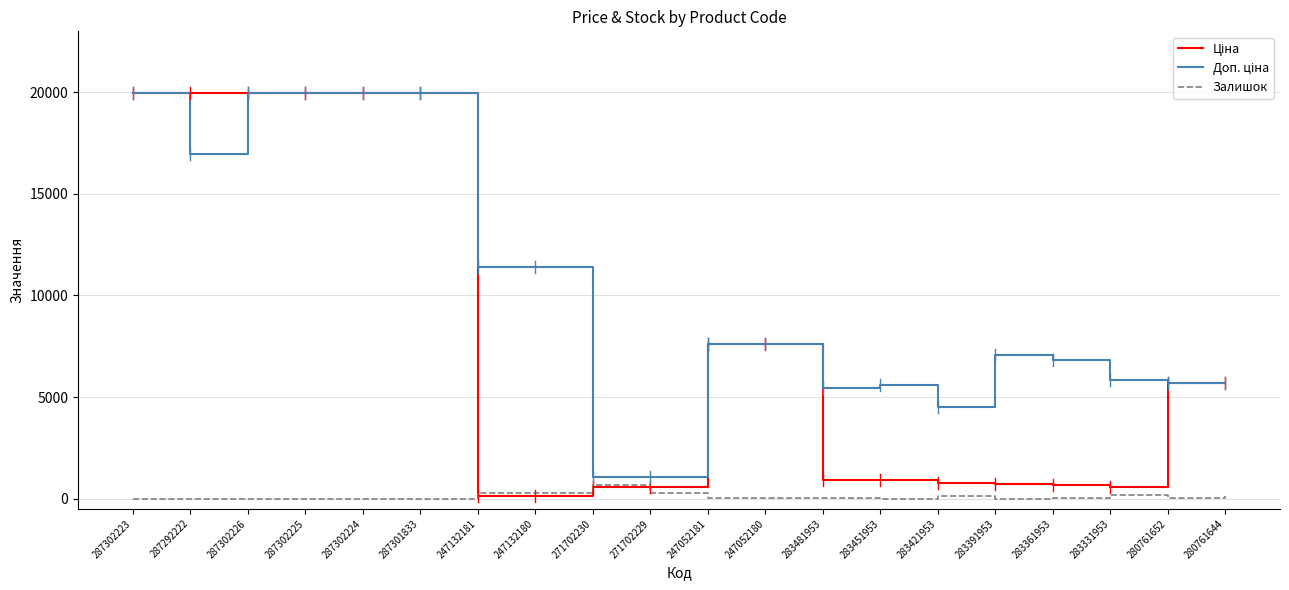

What is the maximum value shown in the chart?

19964.2